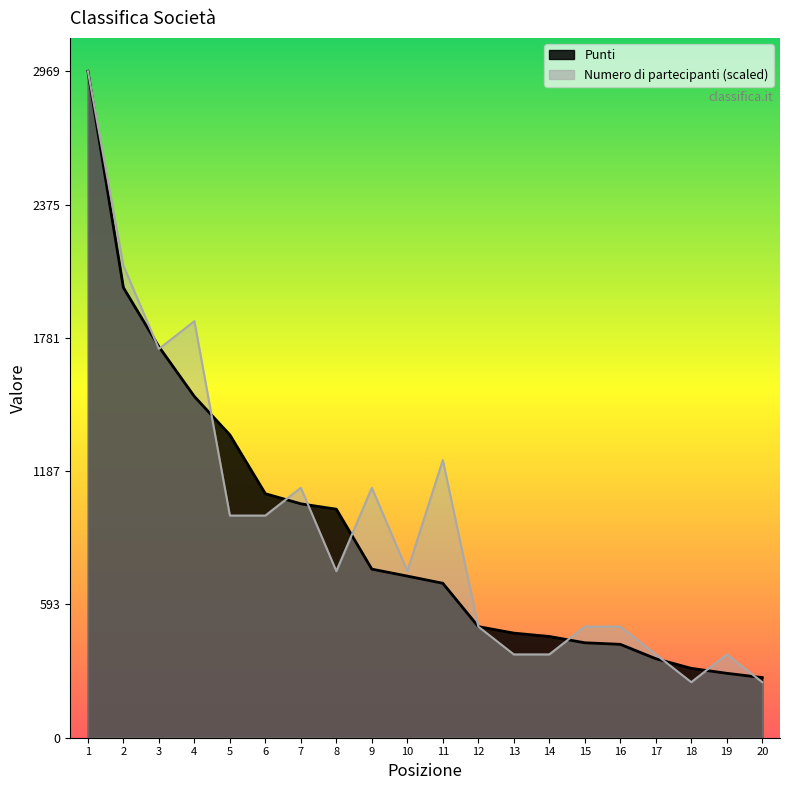

True or false: Punti has more than 0 interior local peaks.

False